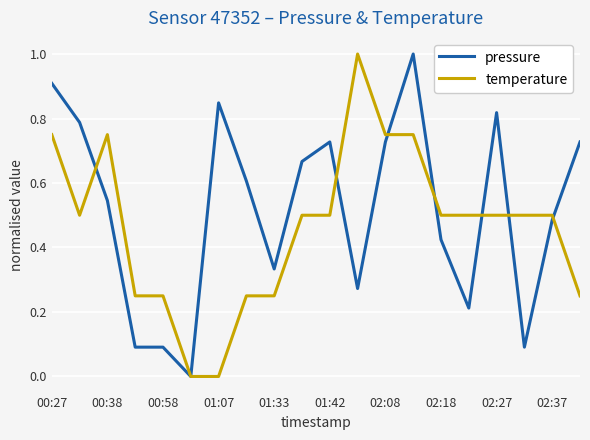

Which series has the largest total across all categories?

pressure